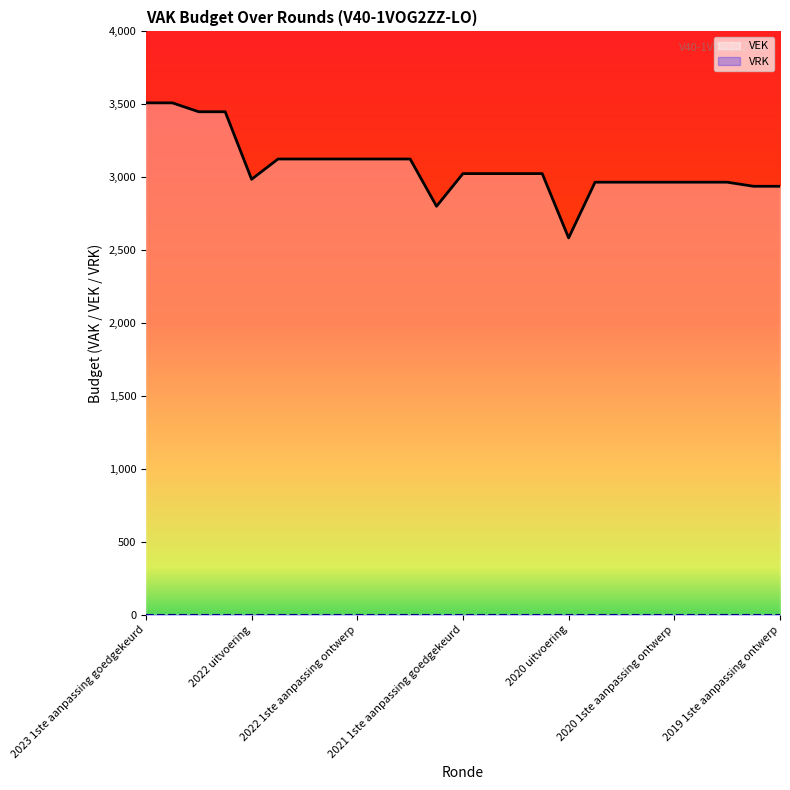

List the labels in order of value, smallest first.

2020 uitvoering, 2021 uitvoering, 2019 1ste aanpassing goedgekeurd, 2019 1ste aanpassing ontwerp, 2020 2de aanpassing goedgekeurd, 2020 2de aanpassing ontwerp, 2020 1ste aanpassing goedgekeurd, 2020 1ste aanpassing ontwerp, 2020 Opmaak goedgekeurd, 2020 Opmaak ontwerp, 2022 uitvoering, 2021 1ste aanpassing goedgekeurd, 2021 1ste aanpassing ontwerp, 2021 Opmaak goedgekeurd, 2021 Opmaak ontwerp, 2022 2de aanpassing goedgekeurd, 2022 2de aanpassing ontwerp, 2022 1ste aanpassing goedgekeurd, 2022 1ste aanpassing ontwerp, 2022 Opmaak goedgekeurd, 2022 Opmaak ontwerp, 2023 Opmaak goedgekeurd, 2023 Opmaak ontwerp, 2023 1ste aanpassing goedgekeurd, 2023 1ste aanpassing ontwerp